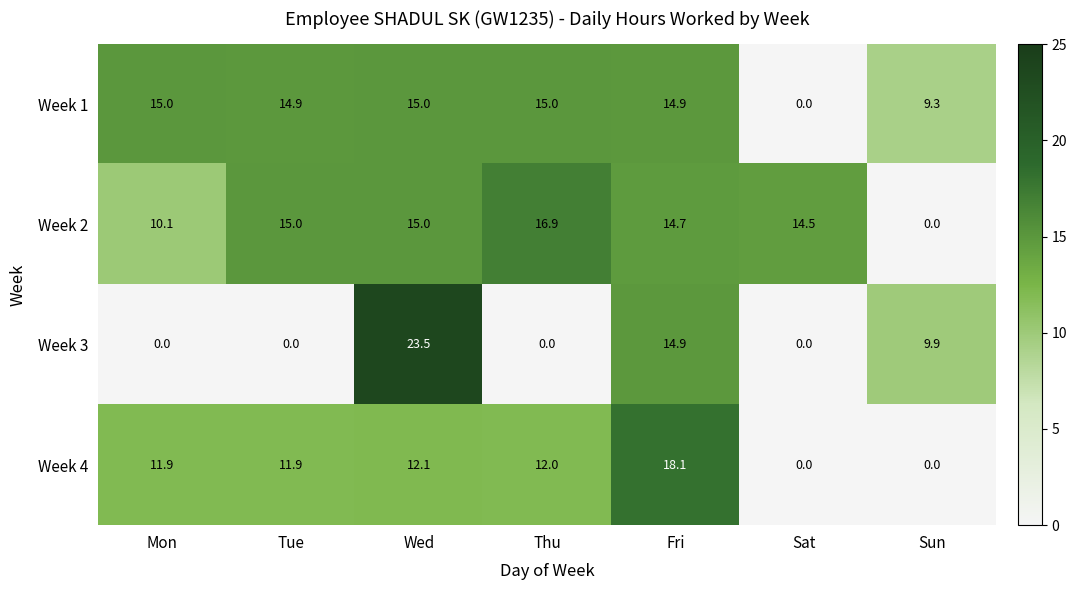

Reading left to right, transcribe all the data shown in this chart.

Week 1: Mon=15.0	Tue=14.9	Wed=15.0	Thu=15.0	Fri=14.9	Sat=0.0	Sun=9.3
Week 2: Mon=10.1	Tue=15.0	Wed=15.0	Thu=16.9	Fri=14.7	Sat=14.5	Sun=0.0
Week 3: Mon=0.0	Tue=0.0	Wed=23.5	Thu=0.0	Fri=14.9	Sat=0.0	Sun=9.9
Week 4: Mon=11.9	Tue=11.9	Wed=12.1	Thu=12.0	Fri=18.1	Sat=0.0	Sun=0.0